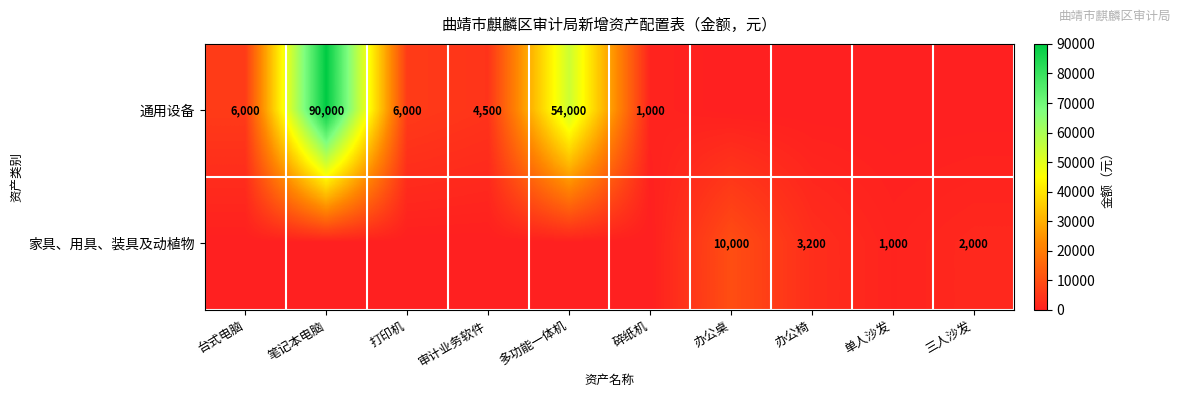

True or false: 通用设备 has a value of 4500 at 审计业务软件.

True